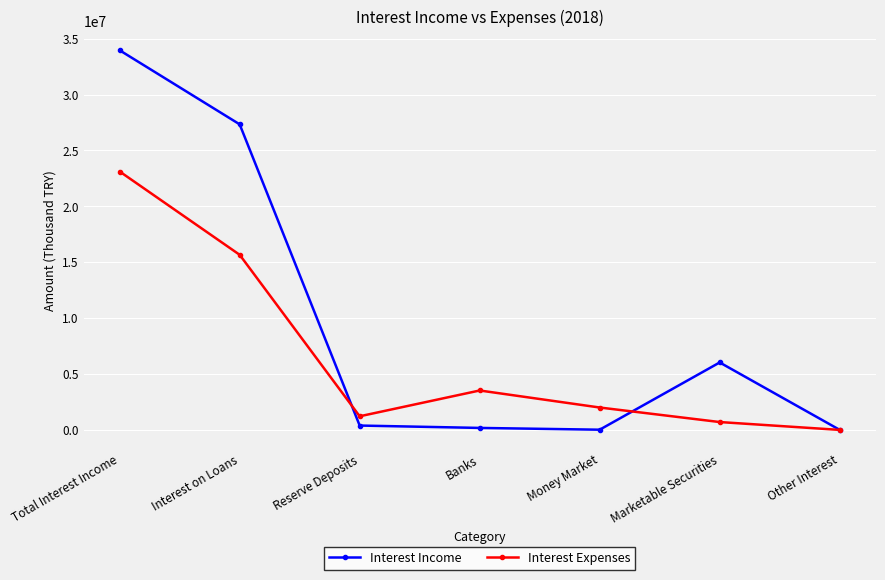

What is the difference between the Interest Income values at Reserve Deposits and Money Market?

370947